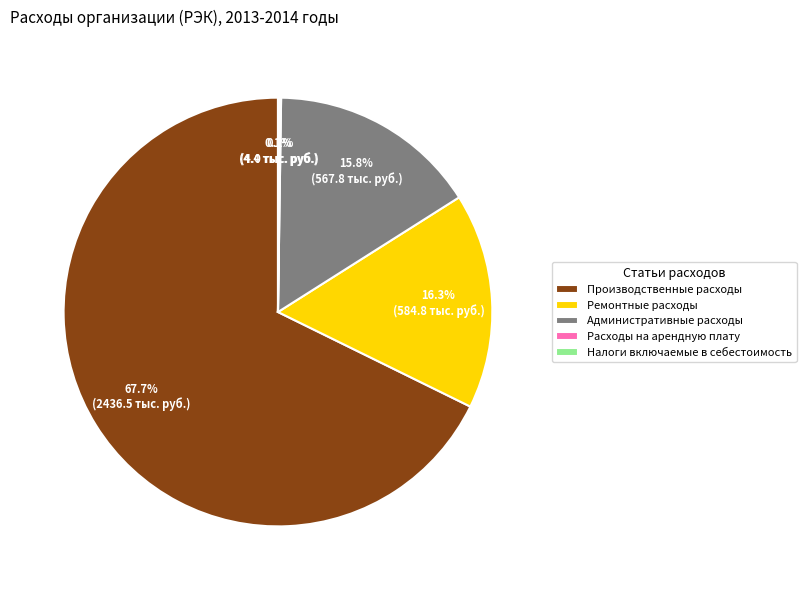

How much of the chart is everything except Ремонтные расходы?

83.7%